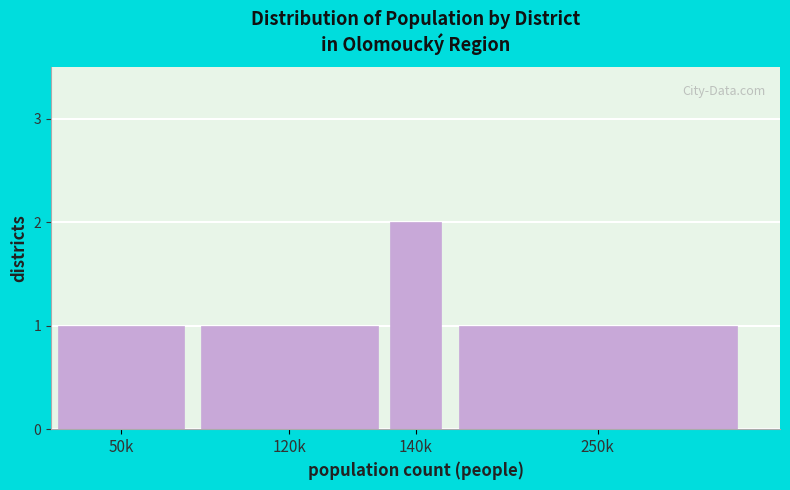

Reading right to left, what are all the values shown in this chart?

1	2	1	1